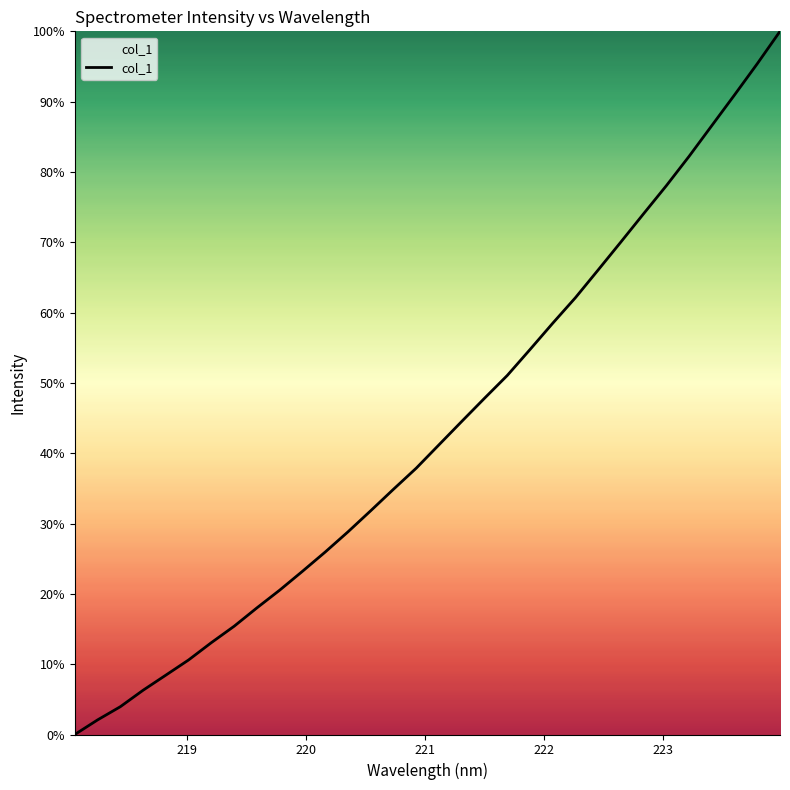

What is the greatest value displayed?

100.0